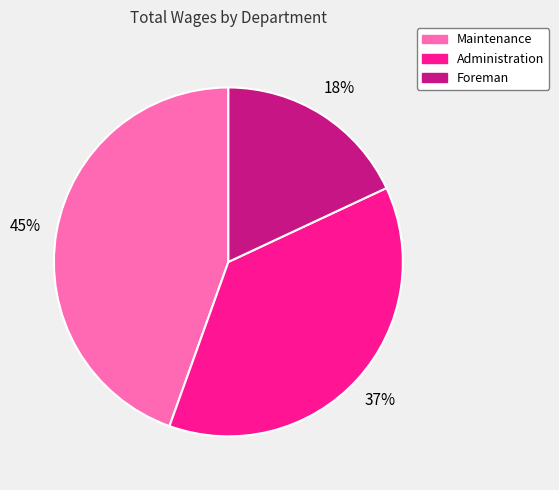

Does Foreman account for over 50% of the chart?

No